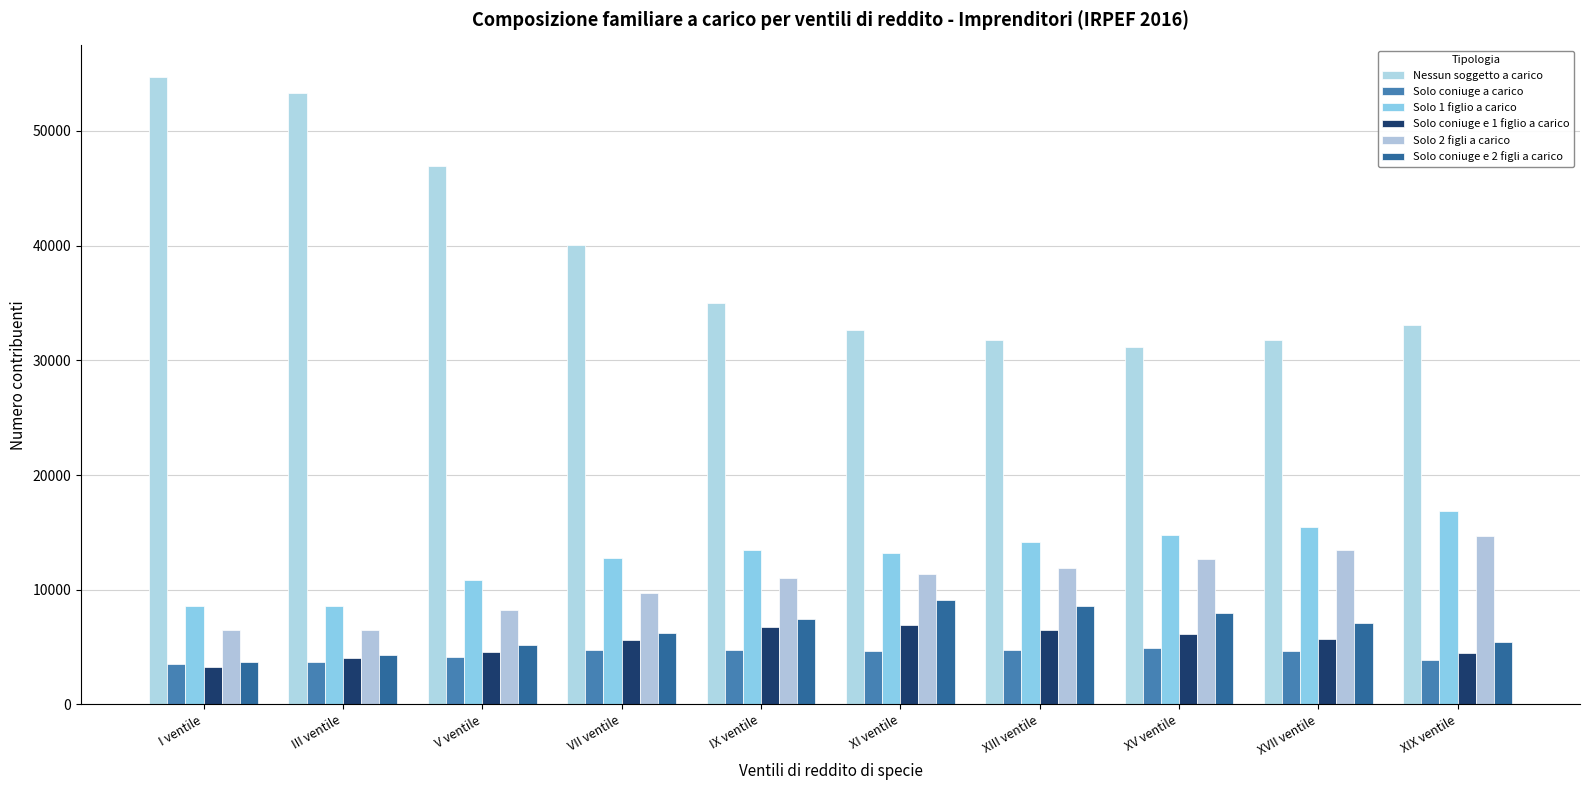

True or false: Nessun soggetto a carico has a value of 10644 at XV ventile.

False